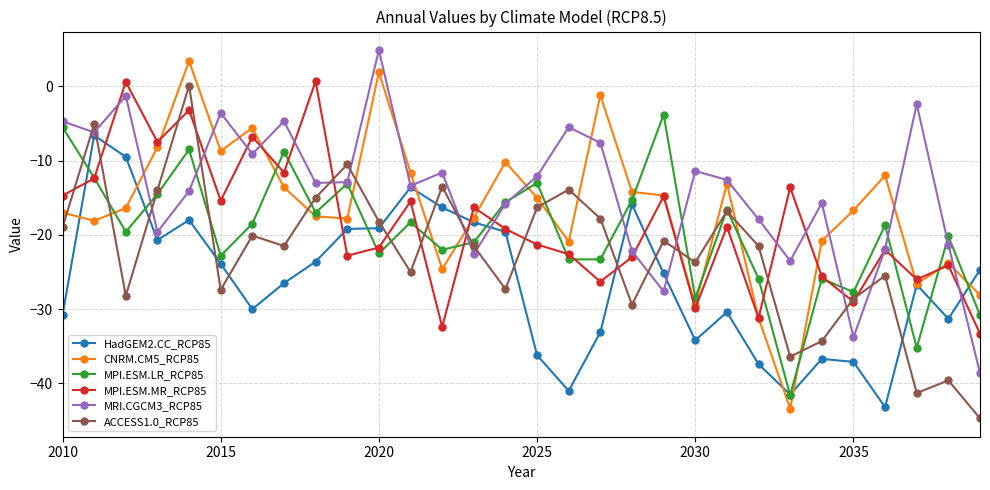

Which series has the largest total across all categories?

MRI.CGCM3_RCP85